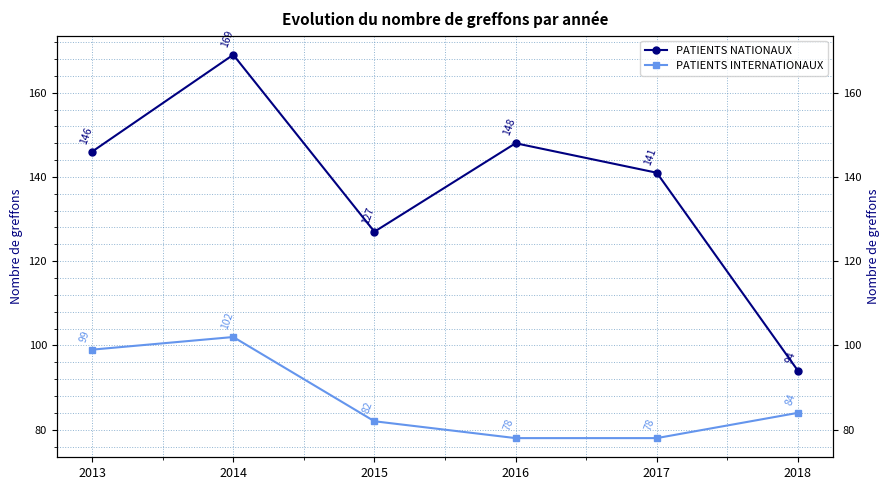

Rank the series at 2018 from highest to lowest value.

PATIENTS NATIONAUX, PATIENTS INTERNATIONAUX